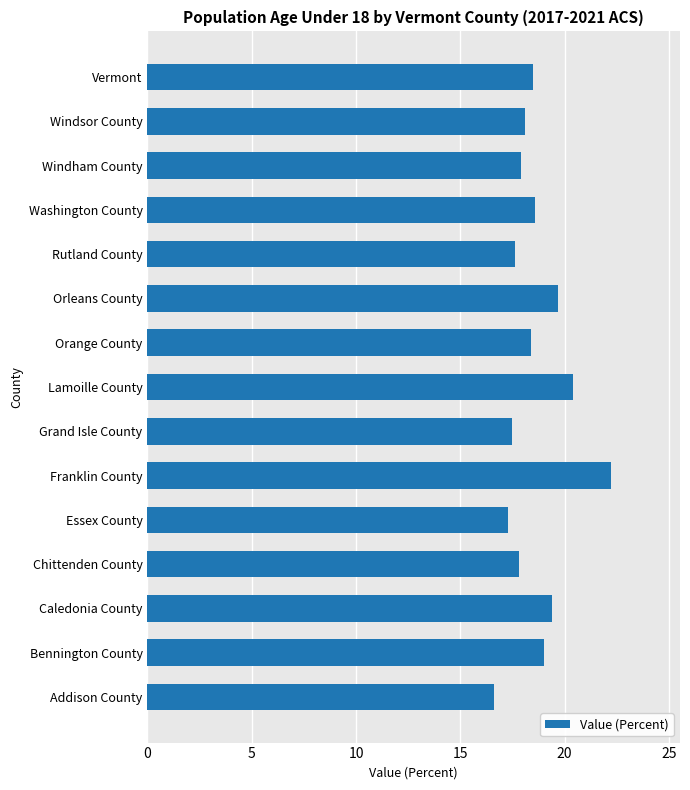

What is the difference between the maximum and minimum values?

5.6